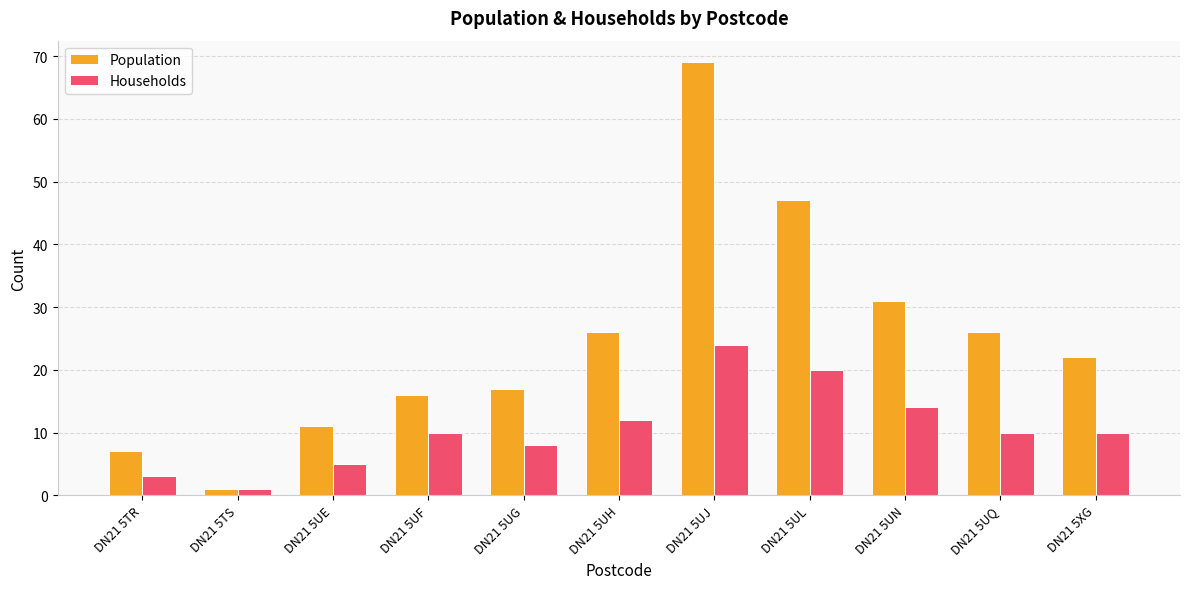

Is it true that Households equals 3 at DN21 5UH?

False